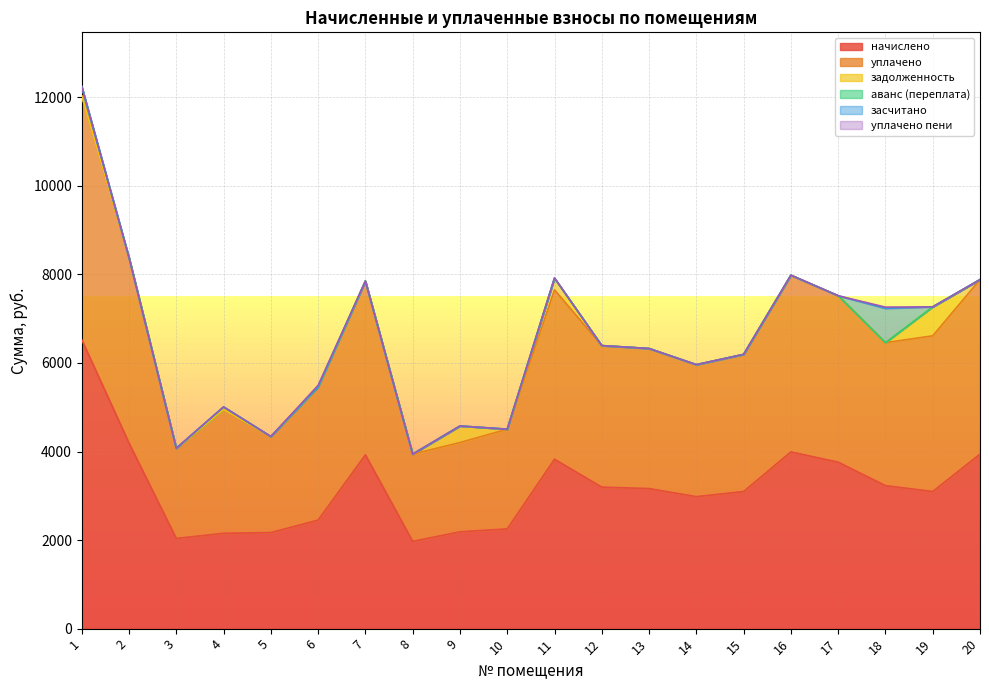

Which label corresponds to the largest value in the chart?

1